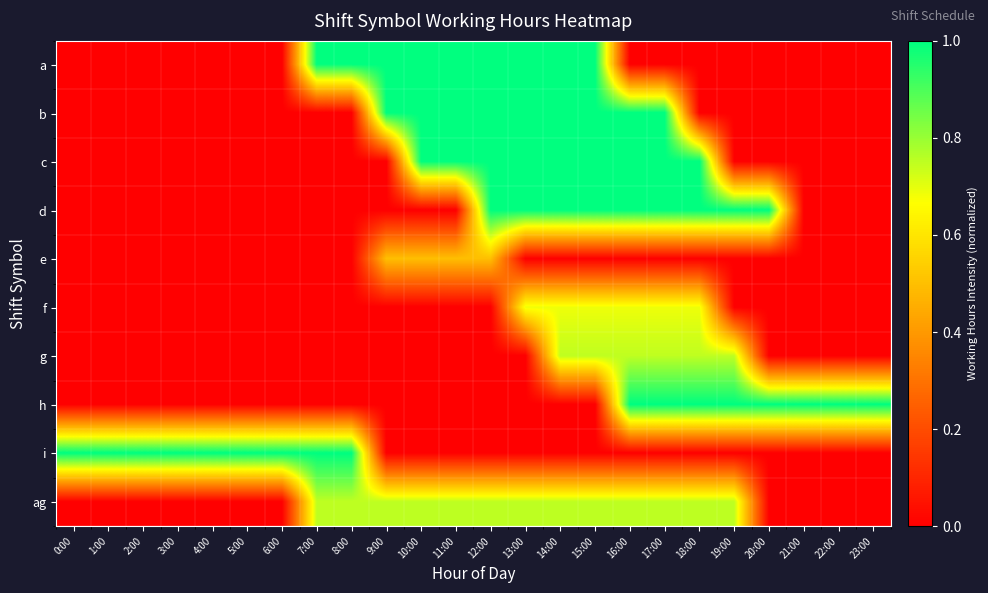

Reading left to right, transcribe all the data shown in this chart.

a: 0:00=0.0	1:00=0.0	2:00=0.0	3:00=0.0	4:00=0.0	5:00=0.0	6:00=0.0	7:00=1.0	8:00=1.0	9:00=1.0	10:00=1.0	11:00=1.0	12:00=1.0	13:00=1.0	14:00=1.0	15:00=1.0	16:00=0.0	17:00=0.0	18:00=0.0	19:00=0.0	20:00=0.0	21:00=0.0	22:00=0.0	23:00=0.0
b: 0:00=0.0	1:00=0.0	2:00=0.0	3:00=0.0	4:00=0.0	5:00=0.0	6:00=0.0	7:00=0.0	8:00=0.0	9:00=1.0	10:00=1.0	11:00=1.0	12:00=1.0	13:00=1.0	14:00=1.0	15:00=1.0	16:00=1.0	17:00=1.0	18:00=0.0	19:00=0.0	20:00=0.0	21:00=0.0	22:00=0.0	23:00=0.0
c: 0:00=0.0	1:00=0.0	2:00=0.0	3:00=0.0	4:00=0.0	5:00=0.0	6:00=0.0	7:00=0.0	8:00=0.0	9:00=0.0	10:00=1.0	11:00=1.0	12:00=1.0	13:00=1.0	14:00=1.0	15:00=1.0	16:00=1.0	17:00=1.0	18:00=1.0	19:00=0.0	20:00=0.0	21:00=0.0	22:00=0.0	23:00=0.0
d: 0:00=0.0	1:00=0.0	2:00=0.0	3:00=0.0	4:00=0.0	5:00=0.0	6:00=0.0	7:00=0.0	8:00=0.0	9:00=0.0	10:00=0.0	11:00=0.0	12:00=1.0	13:00=1.0	14:00=1.0	15:00=1.0	16:00=1.0	17:00=1.0	18:00=1.0	19:00=1.0	20:00=1.0	21:00=0.0	22:00=0.0	23:00=0.0
e: 0:00=0.0	1:00=0.0	2:00=0.0	3:00=0.0	4:00=0.0	5:00=0.0	6:00=0.0	7:00=0.0	8:00=0.0	9:00=0.5	10:00=0.5	11:00=0.5	12:00=0.5	13:00=0.0	14:00=0.0	15:00=0.0	16:00=0.0	17:00=0.0	18:00=0.0	19:00=0.0	20:00=0.0	21:00=0.0	22:00=0.0	23:00=0.0
f: 0:00=0.0	1:00=0.0	2:00=0.0	3:00=0.0	4:00=0.0	5:00=0.0	6:00=0.0	7:00=0.0	8:00=0.0	9:00=0.0	10:00=0.0	11:00=0.0	12:00=0.0	13:00=0.7	14:00=0.7	15:00=0.7	16:00=0.7	17:00=0.7	18:00=0.7	19:00=0.0	20:00=0.0	21:00=0.0	22:00=0.0	23:00=0.0
g: 0:00=0.0	1:00=0.0	2:00=0.0	3:00=0.0	4:00=0.0	5:00=0.0	6:00=0.0	7:00=0.0	8:00=0.0	9:00=0.0	10:00=0.0	11:00=0.0	12:00=0.0	13:00=0.0	14:00=0.8	15:00=0.8	16:00=0.8	17:00=0.8	18:00=0.8	19:00=0.8	20:00=0.0	21:00=0.0	22:00=0.0	23:00=0.0
h: 0:00=0.0	1:00=0.0	2:00=0.0	3:00=0.0	4:00=0.0	5:00=0.0	6:00=0.0	7:00=0.0	8:00=0.0	9:00=0.0	10:00=0.0	11:00=0.0	12:00=0.0	13:00=0.0	14:00=0.0	15:00=0.0	16:00=1.0	17:00=1.0	18:00=1.0	19:00=1.0	20:00=1.0	21:00=1.0	22:00=1.0	23:00=1.0
i: 0:00=1.0	1:00=1.0	2:00=1.0	3:00=1.0	4:00=1.0	5:00=1.0	6:00=1.0	7:00=1.0	8:00=1.0	9:00=0.0	10:00=0.0	11:00=0.0	12:00=0.0	13:00=0.0	14:00=0.0	15:00=0.0	16:00=0.0	17:00=0.0	18:00=0.0	19:00=0.0	20:00=0.0	21:00=0.0	22:00=0.0	23:00=0.0
ag: 0:00=0.0	1:00=0.0	2:00=0.0	3:00=0.0	4:00=0.0	5:00=0.0	6:00=0.0	7:00=0.8	8:00=0.8	9:00=0.8	10:00=0.8	11:00=0.8	12:00=0.8	13:00=0.8	14:00=0.8	15:00=0.8	16:00=0.8	17:00=0.8	18:00=0.8	19:00=0.8	20:00=0.0	21:00=0.0	22:00=0.0	23:00=0.0